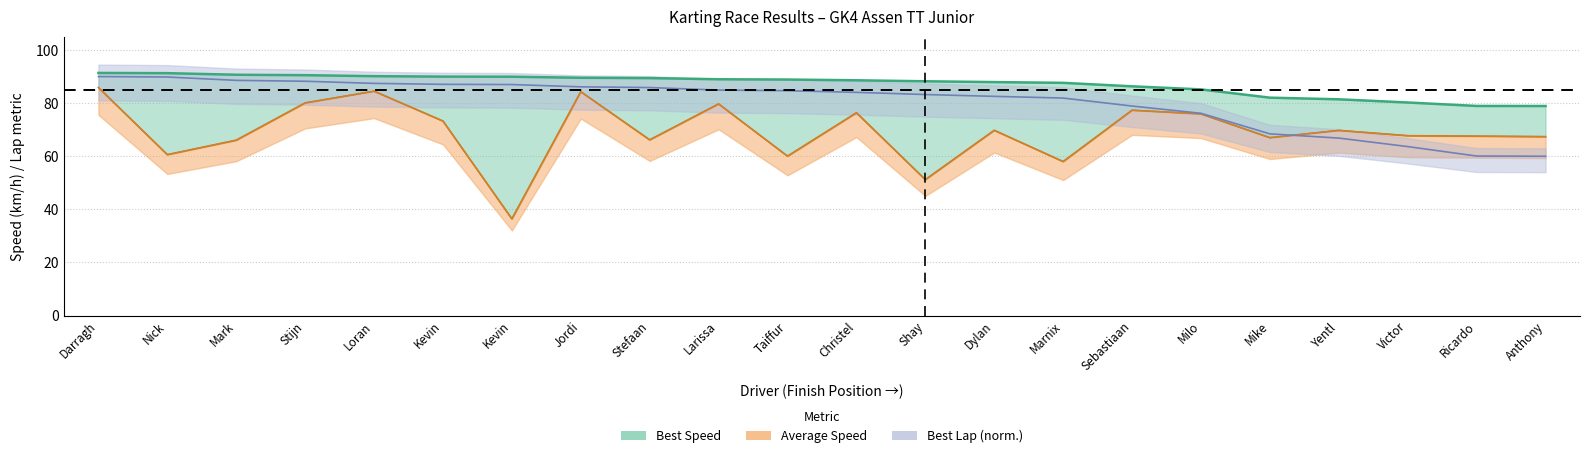

Rank the categories by Average Speed value from lowest to highest.

Kevin, Shay, Marnix, Taiffur, Nick, Mark, Stefaan, Mike, Anthony, Ricardo, Victor, Yentl, Dylan, Kevin, Milo, Christel, Sebastiaan, Larissa, Stijn, Jordi, Loran, Darragh